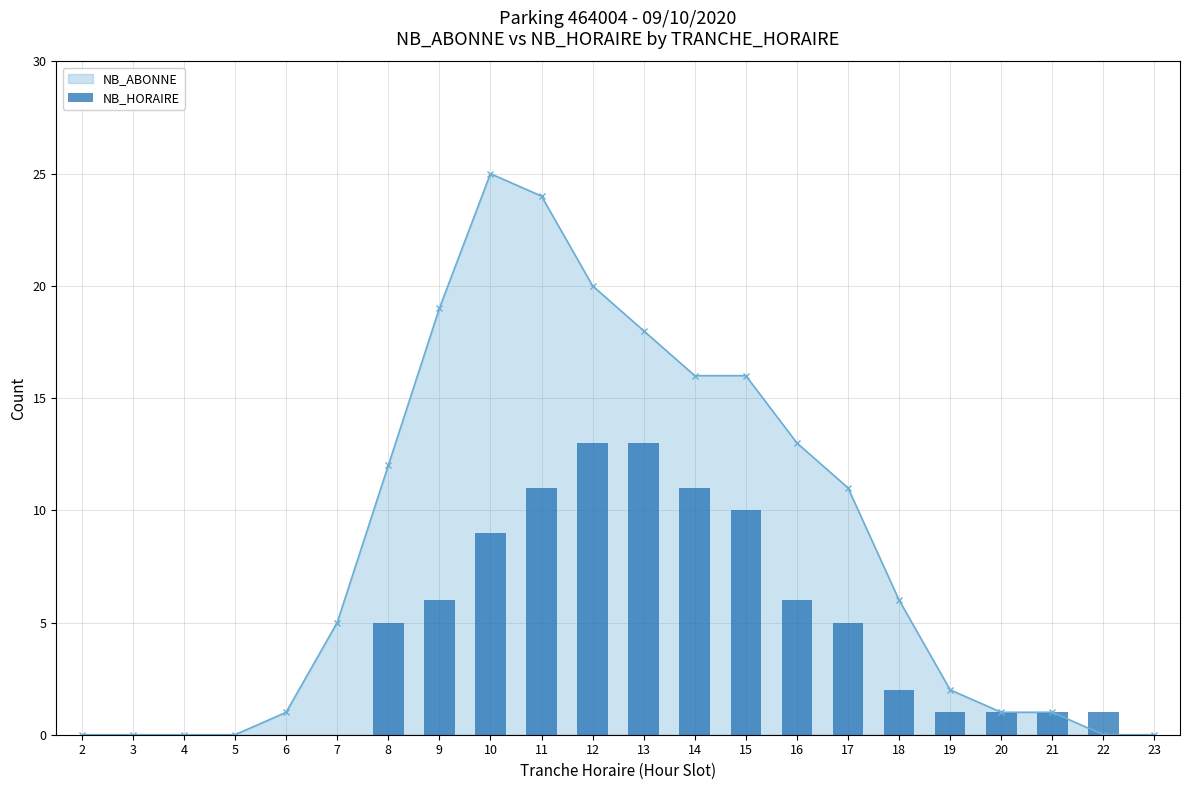

Are the bars grouped side by side (vs. stacked)?

No